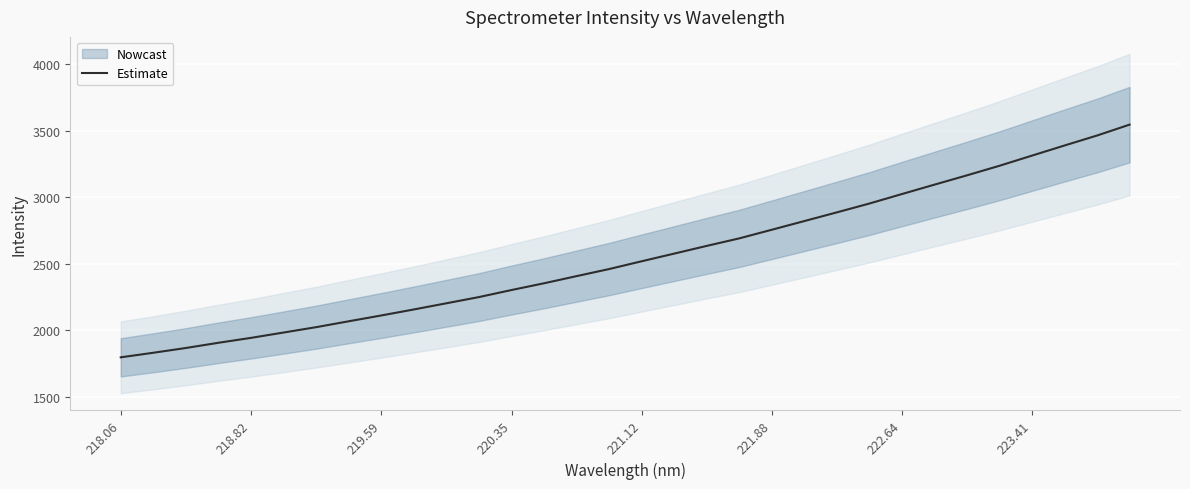

What is the difference between the maximum and minimum values?

1748.7